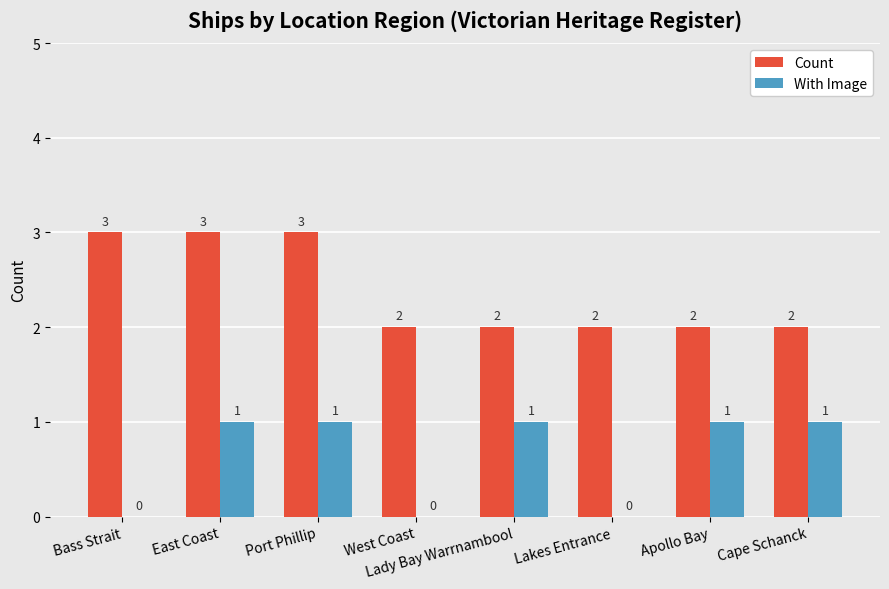

What are all the series names shown in the legend?

Count, With Image